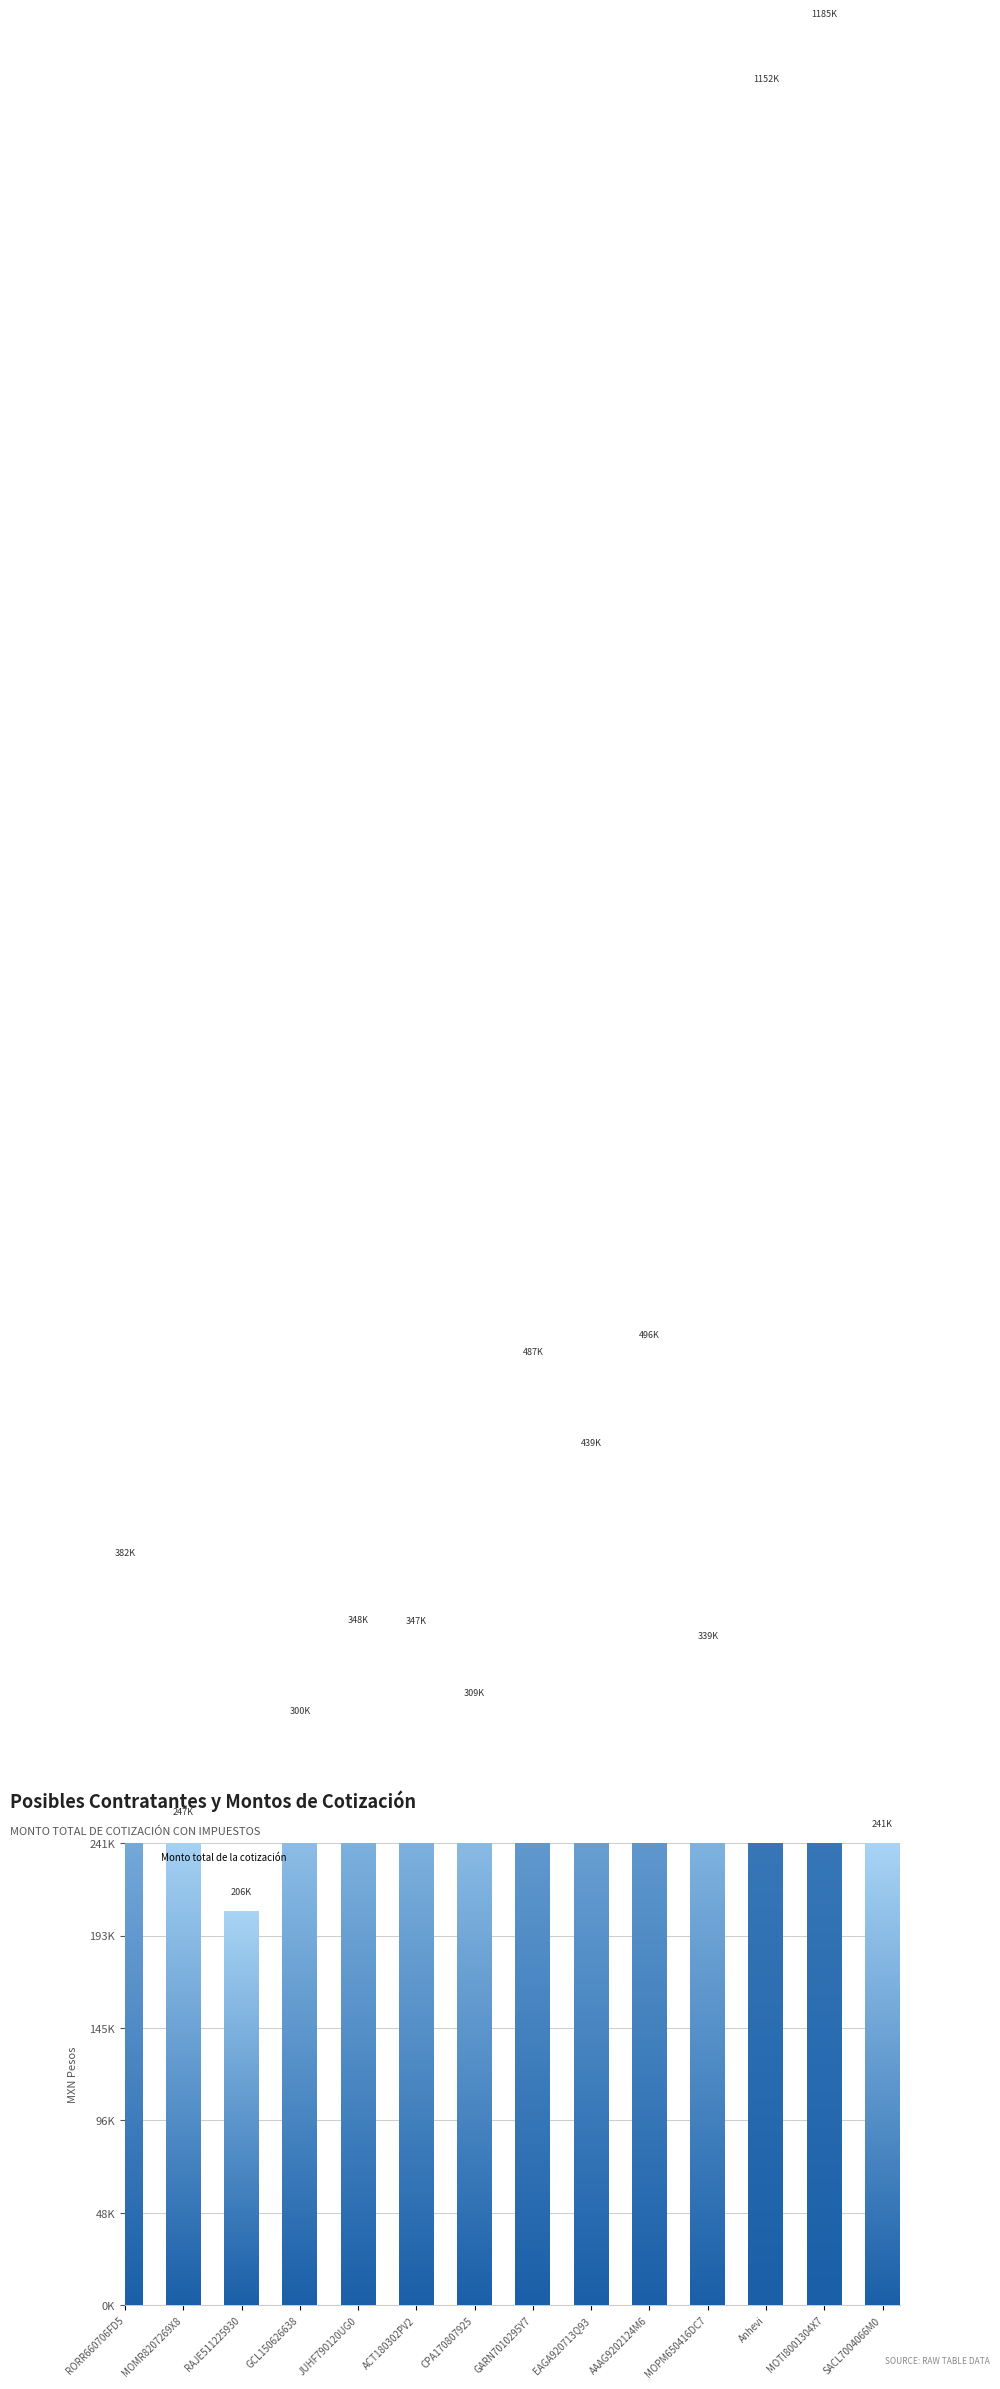

What is the minimum value shown in the chart?

205556.8